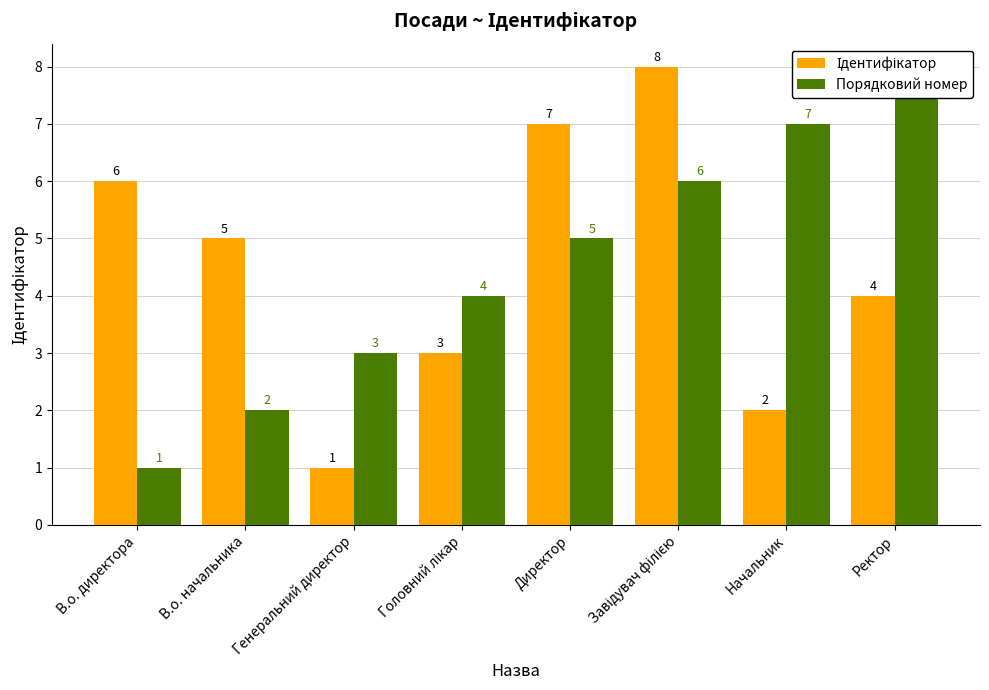

Which category has the highest value across all series?

Завідувач філією